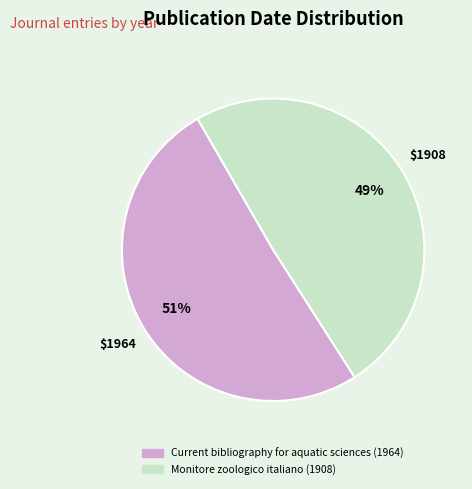

How many segments does this pie chart have?

2